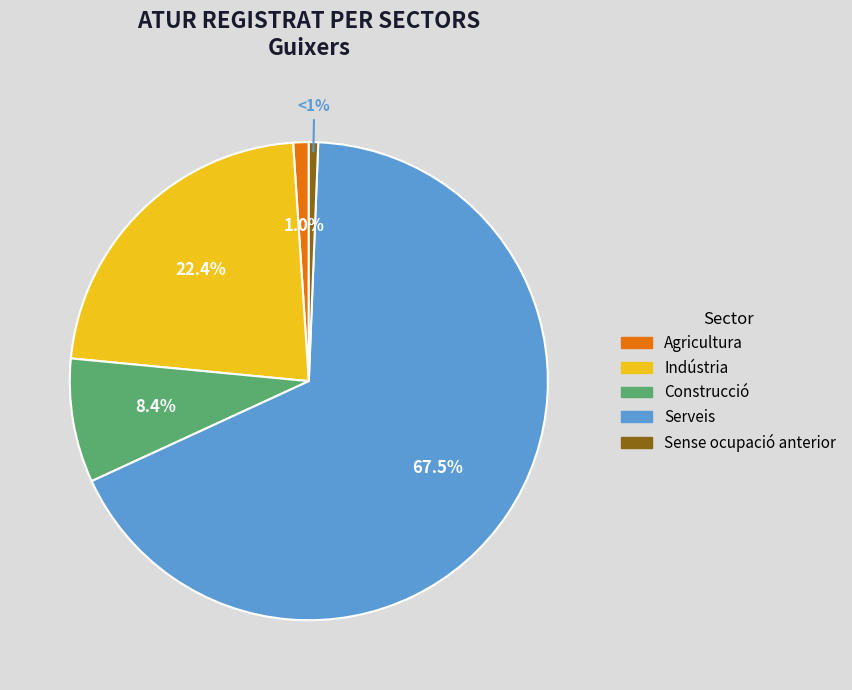

Does Serveis represent more than half of the total?

Yes